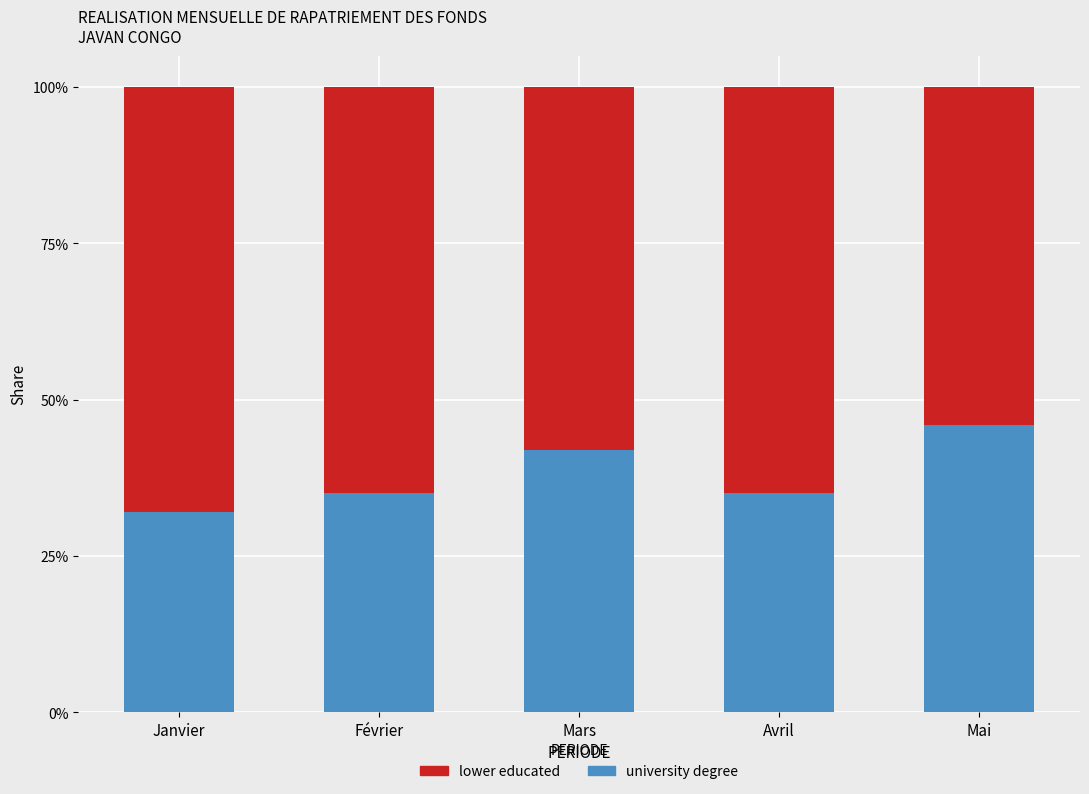

What are all the series names shown in the legend?

lower educated, university degree